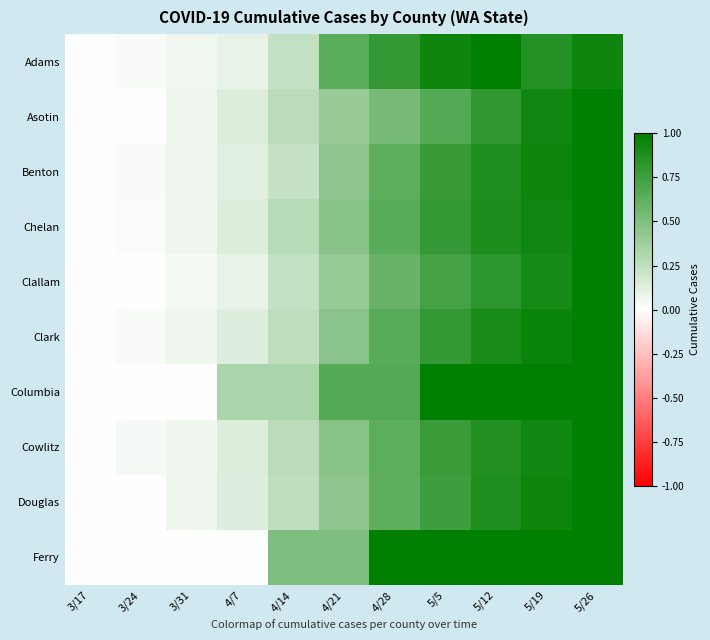

Reading left to right, transcribe all the data shown in this chart.

Adams: 3/17=0.0	3/24=0.0	3/31=0.1	4/7=0.1	4/14=0.2	4/21=0.6	4/28=0.8	5/5=0.9	5/12=1.0	5/19=0.9	5/26=0.9
Asotin: 3/17=0.0	3/24=0.0	3/31=0.1	4/7=0.1	4/14=0.3	4/21=0.4	4/28=0.5	5/5=0.7	5/12=0.8	5/19=0.9	5/26=1.0
Benton: 3/17=0.0	3/24=0.0	3/31=0.1	4/7=0.1	4/14=0.2	4/21=0.4	4/28=0.6	5/5=0.8	5/12=0.9	5/19=0.9	5/26=1.0
Chelan: 3/17=0.0	3/24=0.0	3/31=0.1	4/7=0.1	4/14=0.3	4/21=0.5	4/28=0.7	5/5=0.8	5/12=0.9	5/19=0.9	5/26=1.0
Clallam: 3/17=0.0	3/24=0.0	3/31=0.0	4/7=0.1	4/14=0.2	4/21=0.4	4/28=0.6	5/5=0.7	5/12=0.8	5/19=0.9	5/26=1.0
Clark: 3/17=0.0	3/24=0.0	3/31=0.1	4/7=0.1	4/14=0.2	4/21=0.5	4/28=0.7	5/5=0.8	5/12=0.9	5/19=1.0	5/26=1.0
Columbia: 3/17=0.0	3/24=0.0	3/31=0.0	4/7=0.3	4/14=0.3	4/21=0.7	4/28=0.7	5/5=1.0	5/12=1.0	5/19=1.0	5/26=1.0
Cowlitz: 3/17=0.0	3/24=0.0	3/31=0.1	4/7=0.1	4/14=0.3	4/21=0.5	4/28=0.6	5/5=0.8	5/12=0.9	5/19=0.9	5/26=1.0
Douglas: 3/17=0.0	3/24=0.0	3/31=0.1	4/7=0.1	4/14=0.2	4/21=0.4	4/28=0.6	5/5=0.8	5/12=0.9	5/19=0.9	5/26=1.0
Ferry: 3/17=0.0	3/24=0.0	3/31=0.0	4/7=0.0	4/14=0.5	4/21=0.5	4/28=1.0	5/5=1.0	5/12=1.0	5/19=1.0	5/26=1.0